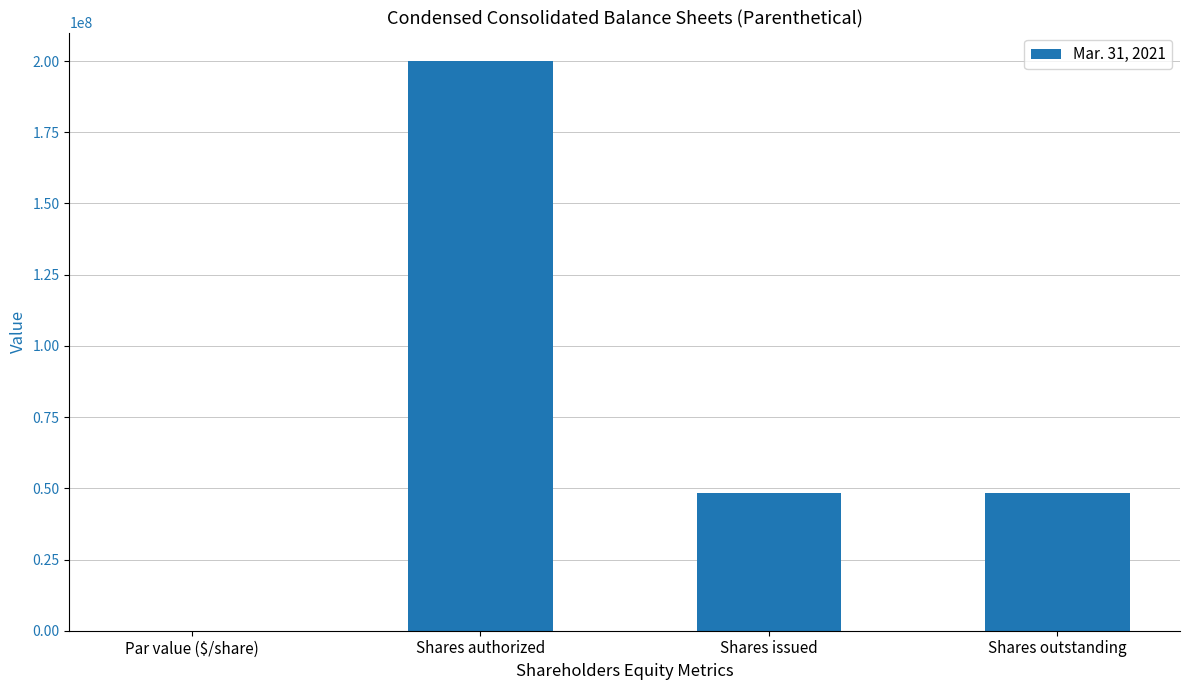

How many data points does each series have?

4